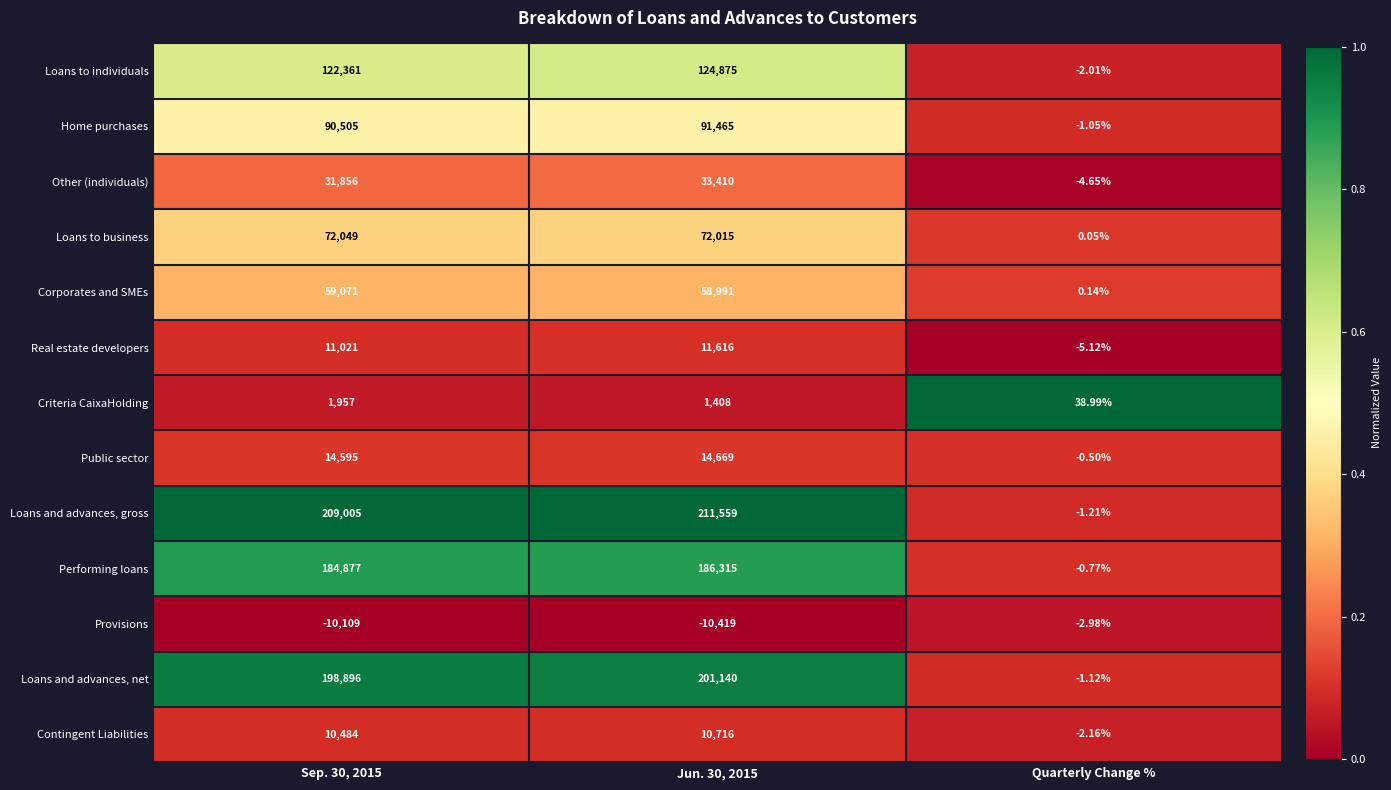

At Quarterly Change %, list the series in order from largest to smallest.

Criteria CaixaHolding, Corporates and SMEs, Loans to business, Public sector, Performing loans, Home purchases, Loans and advances, net, Loans and advances, gross, Loans to individuals, Contingent Liabilities, Provisions, Other (individuals), Real estate developers